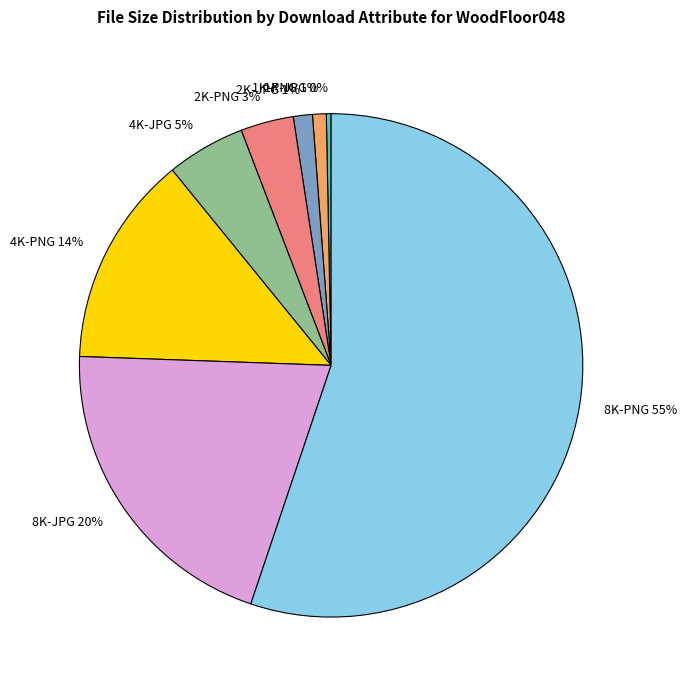

Is it true that 1K-PNG is 1% of the pie?

True